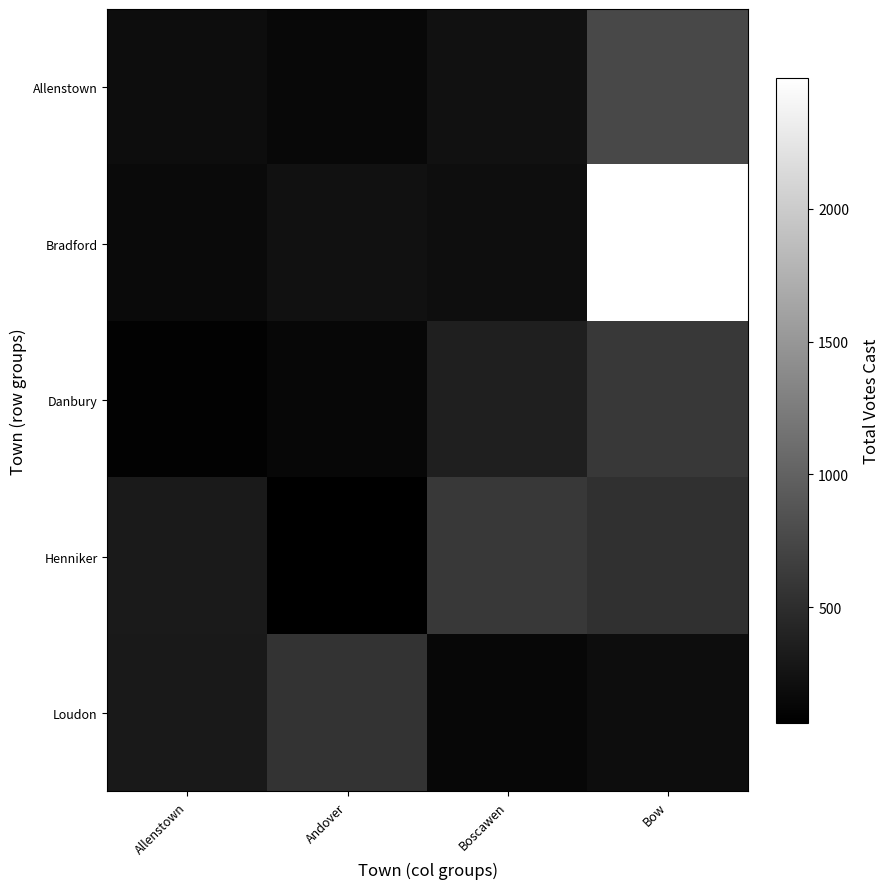

Reading right to left, what are all the values shown in this chart?

Allenstown: Bow=751	Boscawen=230	Andover=150	Allenstown=189
Bradford: Bow=2493	Boscawen=207	Andover=231	Allenstown=163
Danbury: Bow=600	Boscawen=362	Andover=139	Allenstown=87
Henniker: Bow=535	Boscawen=609	Andover=65	Allenstown=315
Loudon: Bow=195	Boscawen=138	Andover=554	Allenstown=306